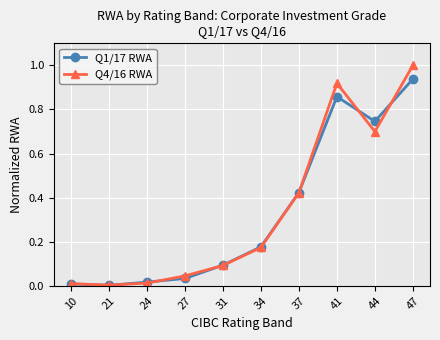

List the series in order of their peak value, highest first.

Q4/16 RWA, Q1/17 RWA